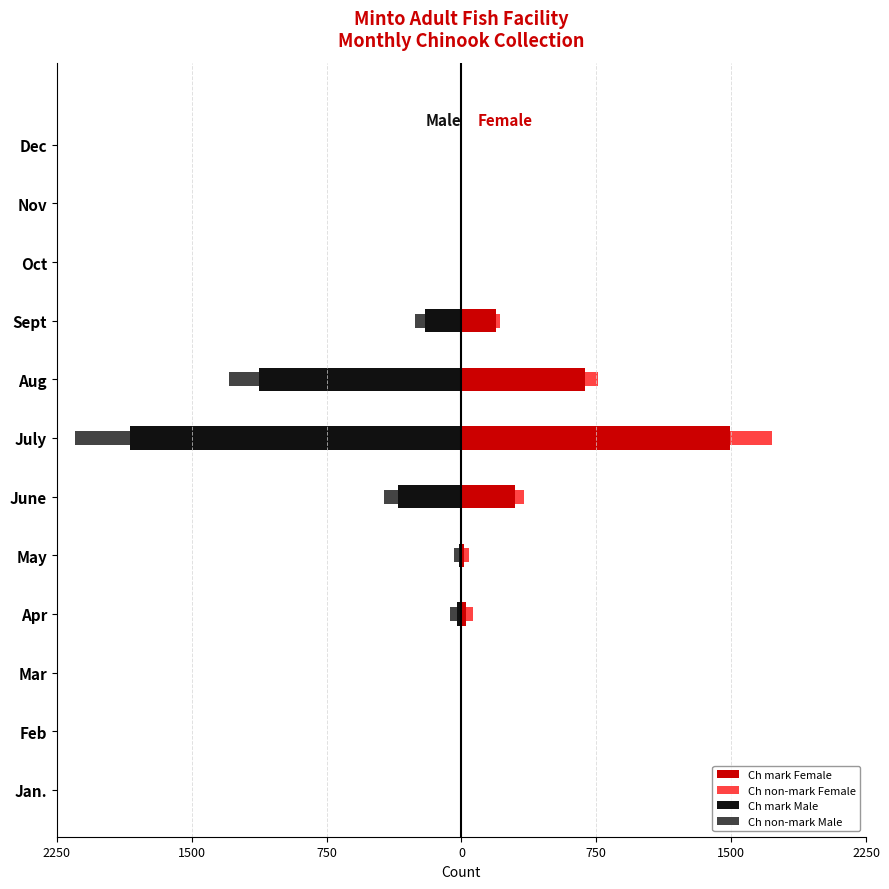

How many positive values does the Ch mark Female series have?

6